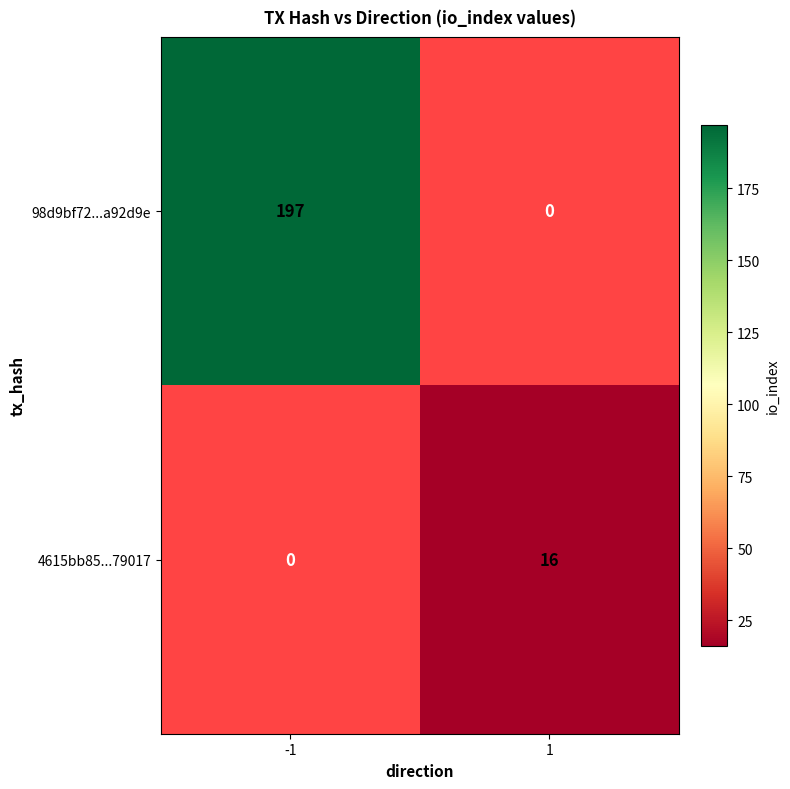

What is the minimum value shown in the chart?

16.0